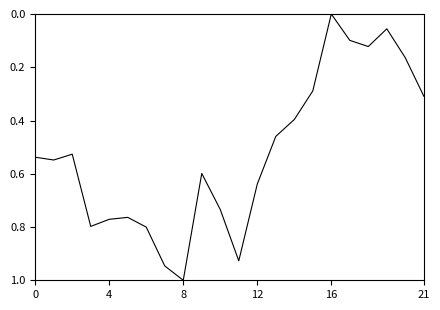

What is the difference between the maximum and minimum values?

1.0